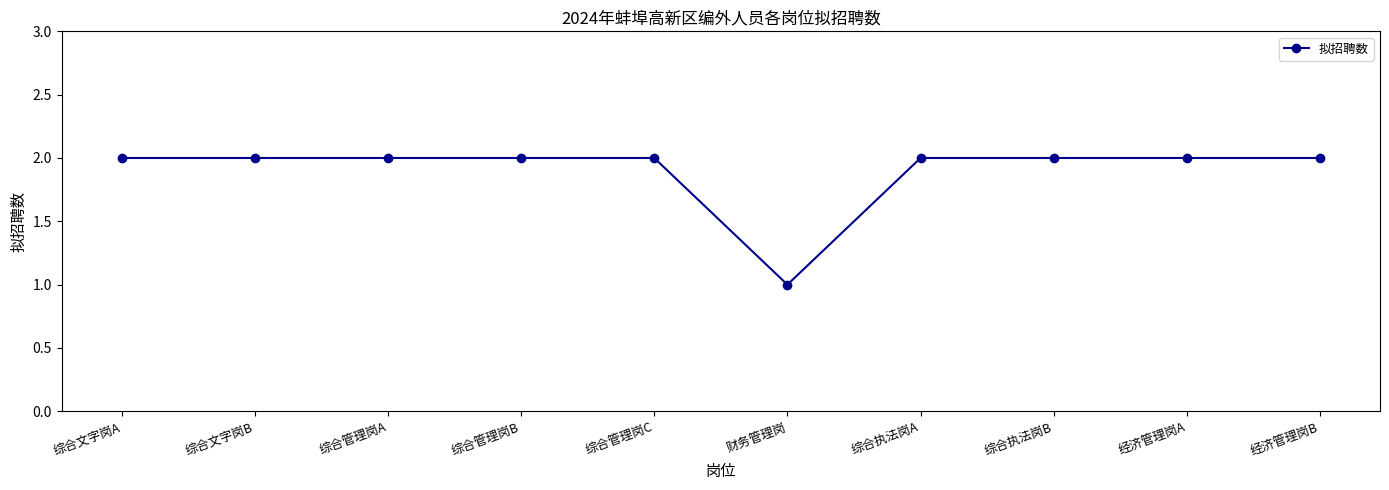

Count the number of categories in the chart.

10